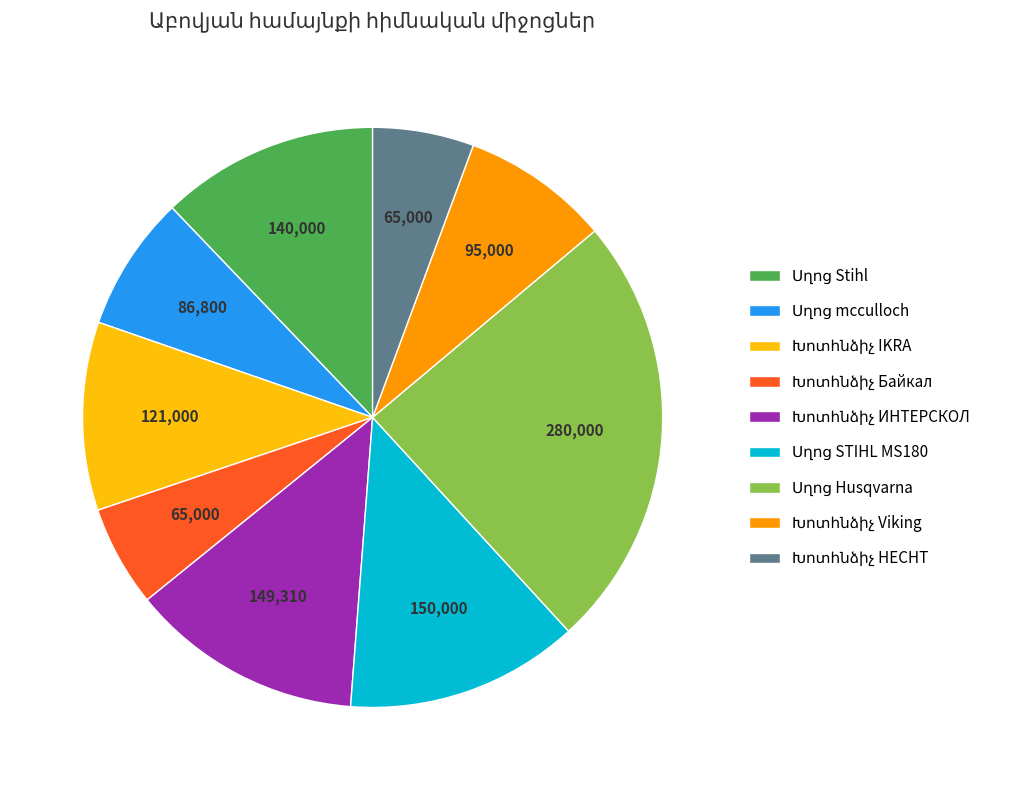

Is there any slice that represents more than half of the pie?

No